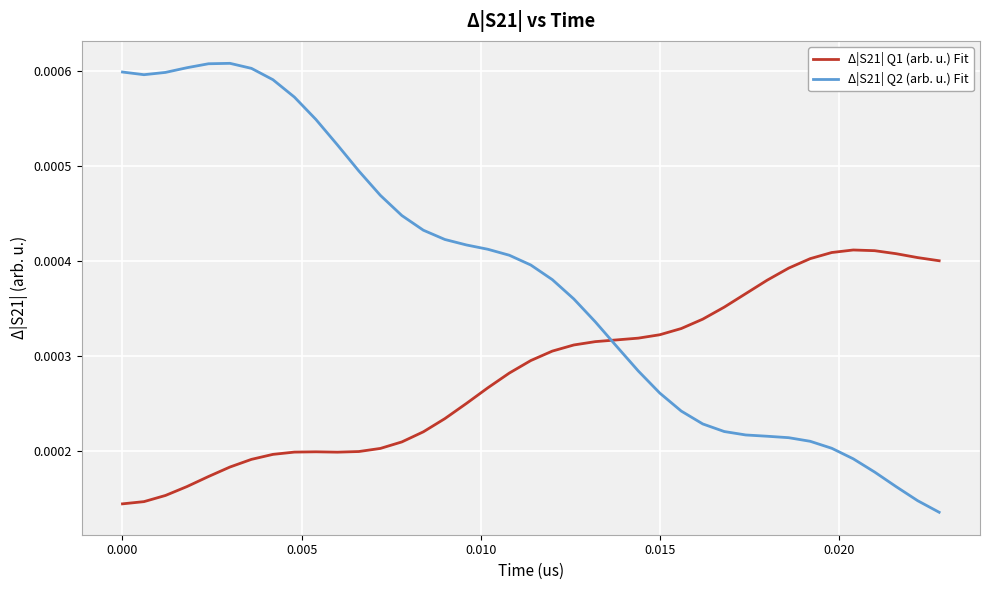

Rank the series by their average value, from highest to lowest.

Δ|S21| Q2 (arb. u.) Fit, Δ|S21| Q1 (arb. u.) Fit